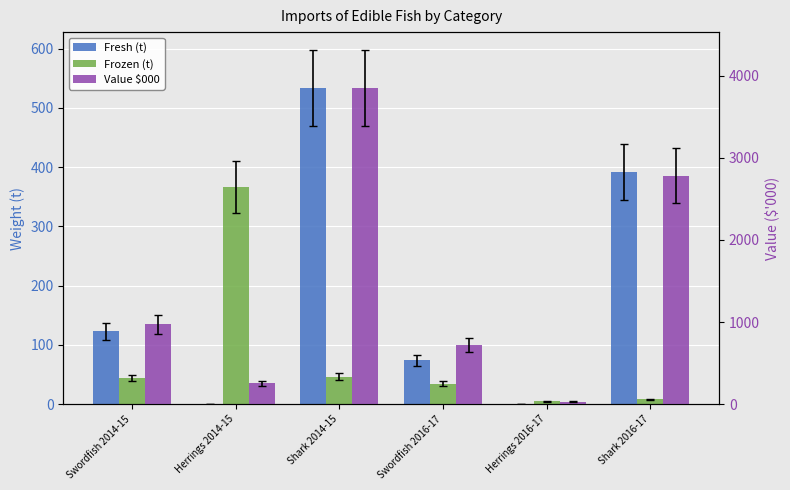

What is the label of the 3rd bar from the left?

Shark 2014-15